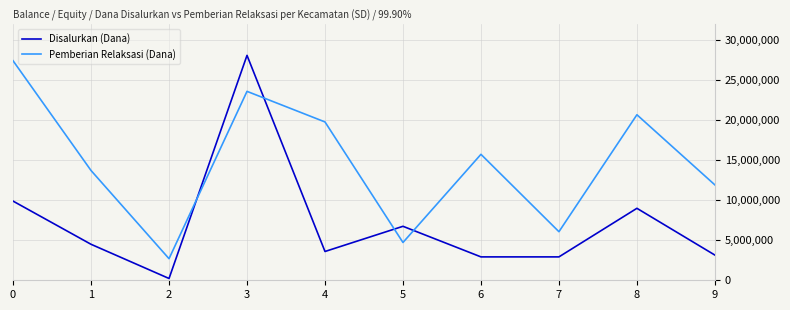

What is the sum of the Pemberian Relaksasi (Dana) values at 7 and 8?

26775000